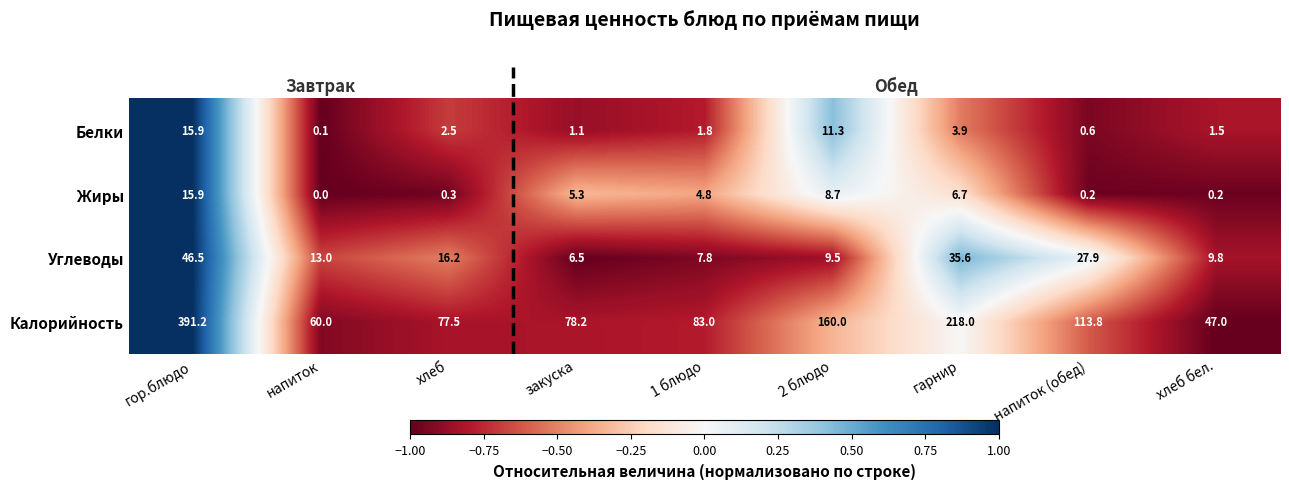

Rank the series at закуска from highest to lowest value.

Калорийность, Углеводы, Жиры, Белки